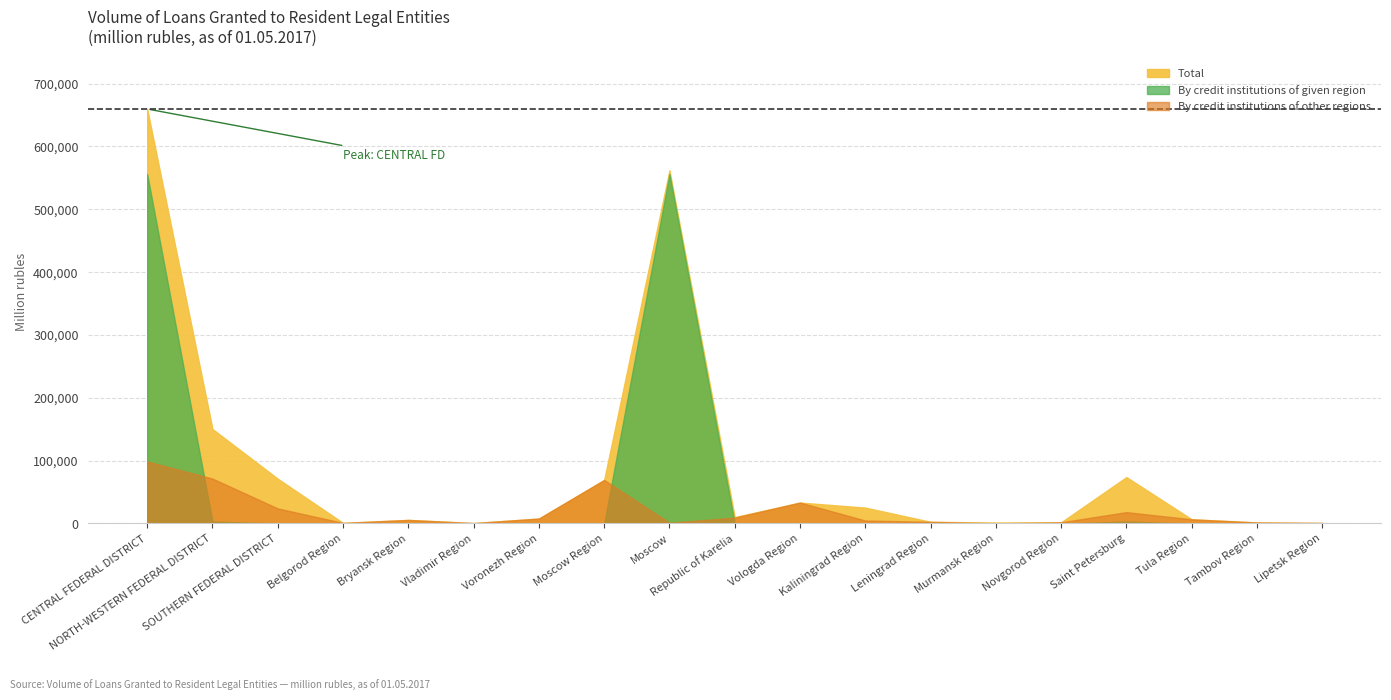

In By credit institutions of other regions, how many points are higher than both neighbors (excluding endpoints)?

4